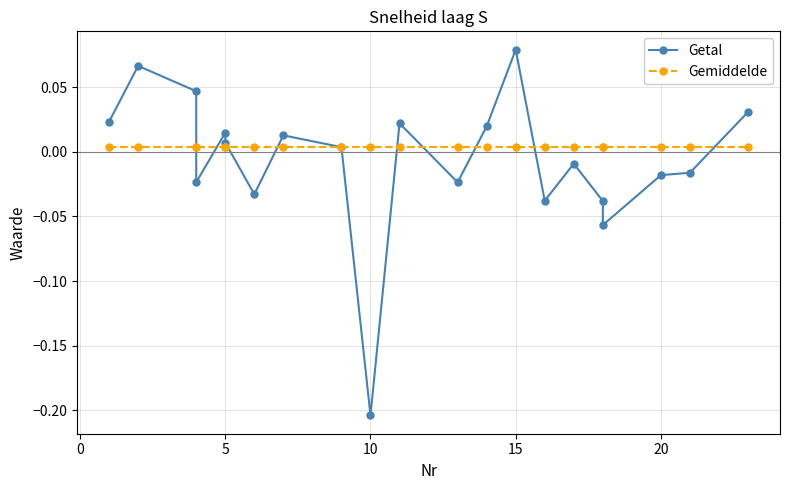

At how many categories does at least one series exceed 0?

21